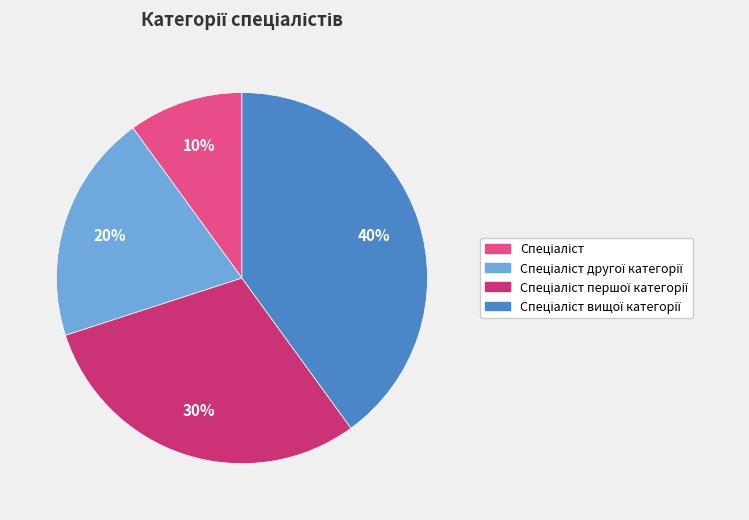

To the nearest percent, what is the average slice percentage?

25%